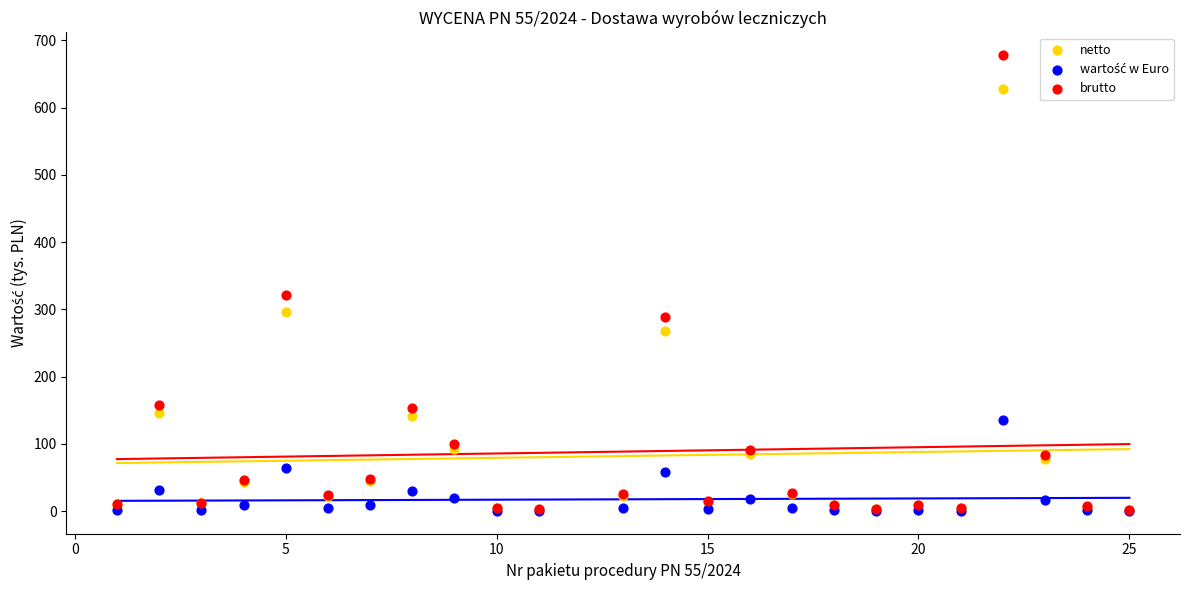

In the brutto series, what Y value is closest to 339?

321.4